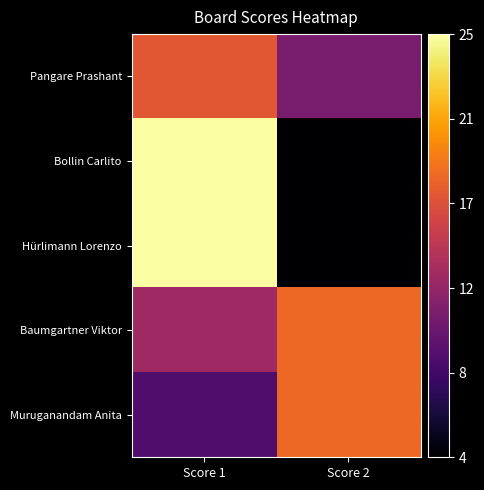

Rank the series by their maximum value, from highest to lowest.

Bollin Carlito, Hürlimann Lorenzo, Baumgartner Viktor, Muruganandam Anita, Pangare Prashant